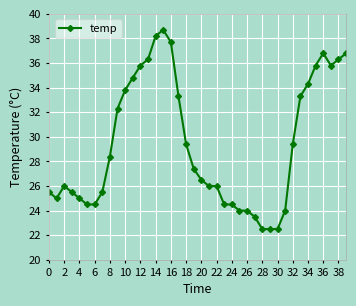

What is the average value?

29.4